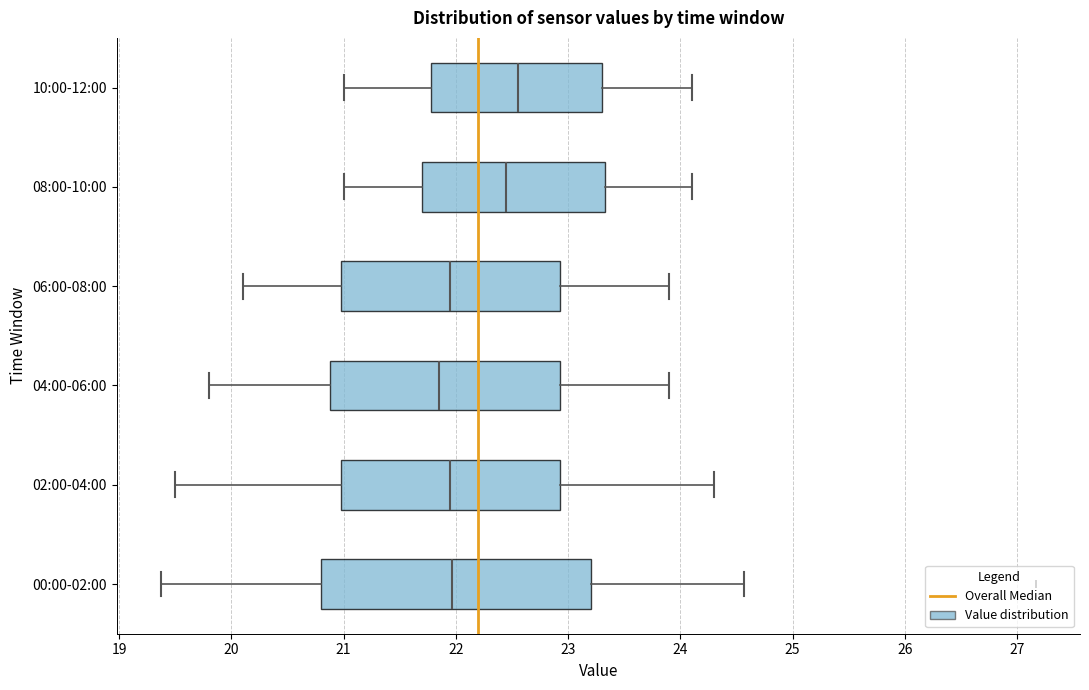

Comparing the boxes themselves (not the whiskers), which one is the widest?

00:00-02:00